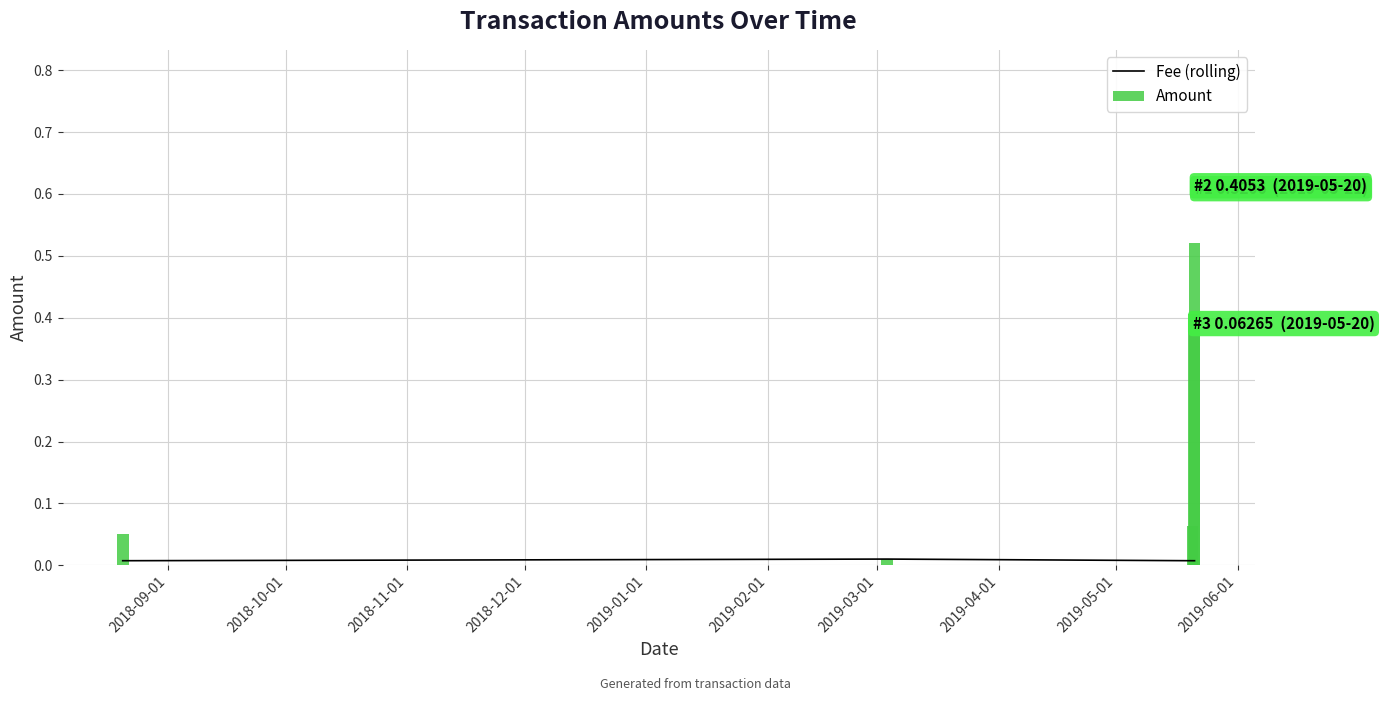

Which series changed the most between 2018-12-01 and 2019-01-01?

Amount